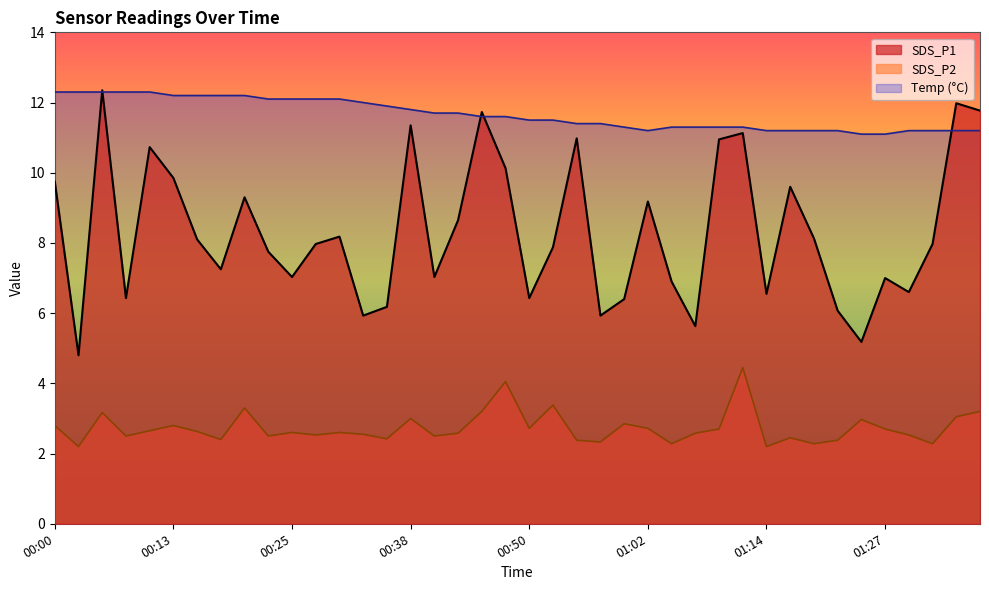

Reading left to right, transcribe all the data shown in this chart.

SDS_P1: 9.8	4.8	12.3	6.4	10.7	9.8	8.1	7.2	9.3	7.8	7.0	8.0	8.2	5.9	6.2	11.3	7.0	8.7	11.7	10.1	6.4	7.9	11.0	5.9	6.4	9.2	6.9	5.6	10.9	11.1	6.5	9.6	8.1	6.1	5.2	7.0	6.6	8.0	12.0	11.8
SDS_P2: 2.8	2.2	3.2	2.5	2.6	2.8	2.6	2.4	3.3	2.5	2.6	2.5	2.6	2.5	2.4	3.0	2.5	2.6	3.2	4.0	2.7	3.4	2.4	2.3	2.9	2.7	2.3	2.6	2.7	4.5	2.2	2.5	2.3	2.4	3.0	2.7	2.5	2.3	3.0	3.2
Temp: 12.3	12.3	12.3	12.3	12.3	12.2	12.2	12.2	12.2	12.1	12.1	12.1	12.1	12.0	11.9	11.8	11.7	11.7	11.6	11.6	11.5	11.5	11.4	11.4	11.3	11.2	11.3	11.3	11.3	11.3	11.2	11.2	11.2	11.2	11.1	11.1	11.2	11.2	11.2	11.2